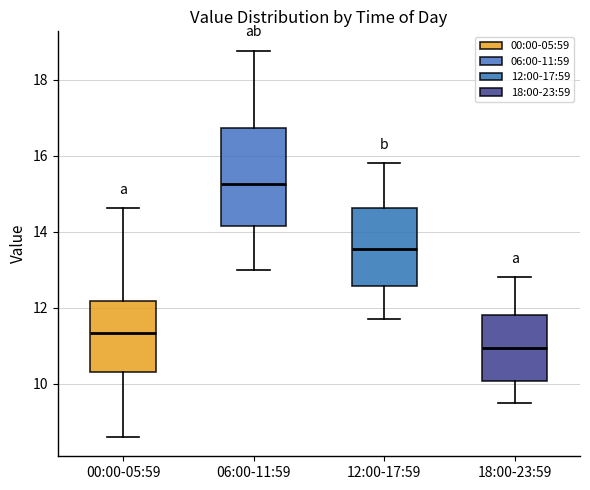

Which box has the lowest median line?

18:00-23:59